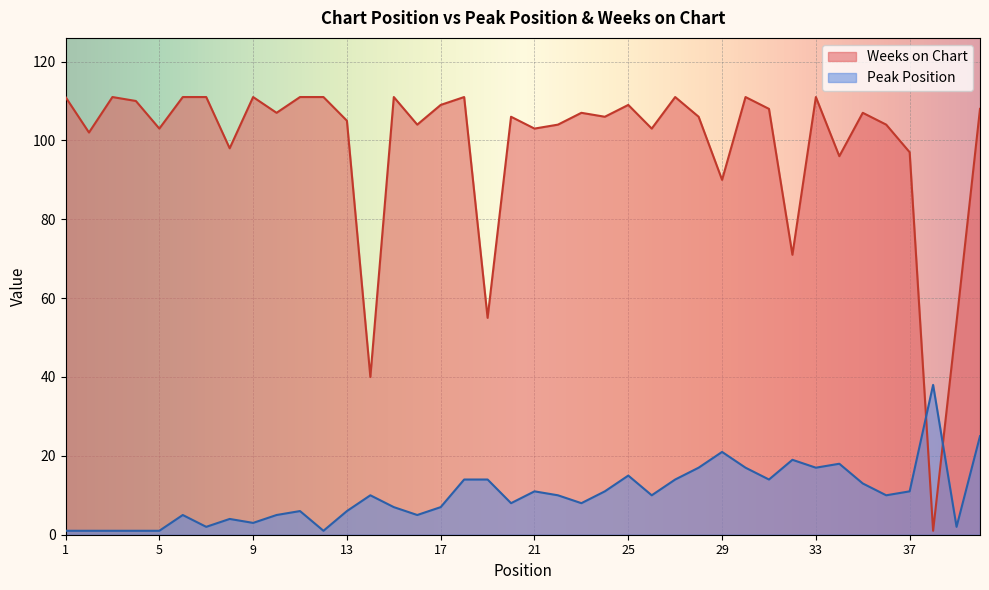

Which series has the largest range (max minus min)?

Weeks on Chart